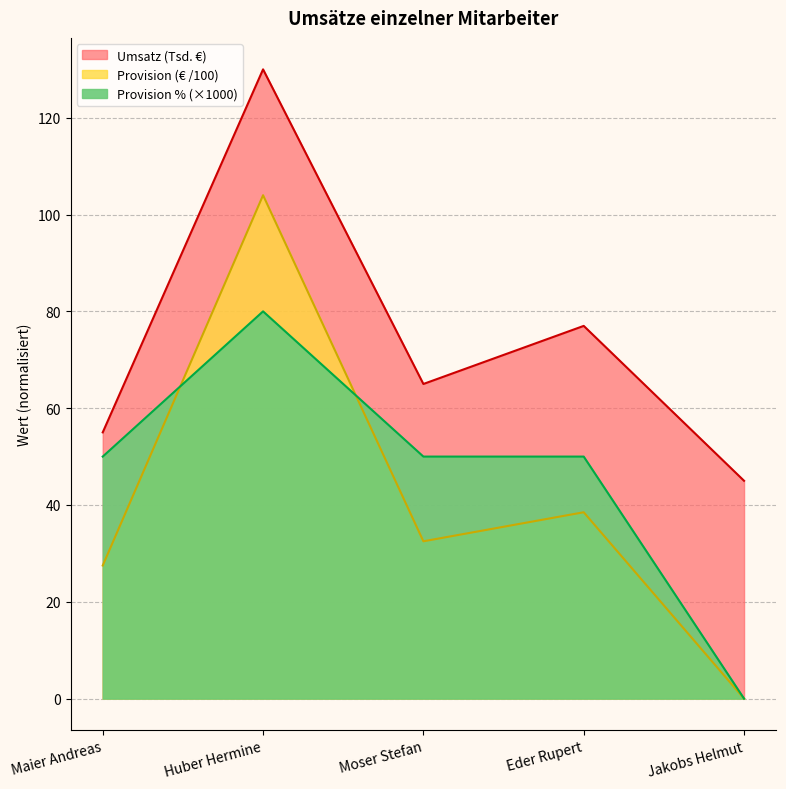

At which label does Provision reach its minimum?

Jakobs Helmut